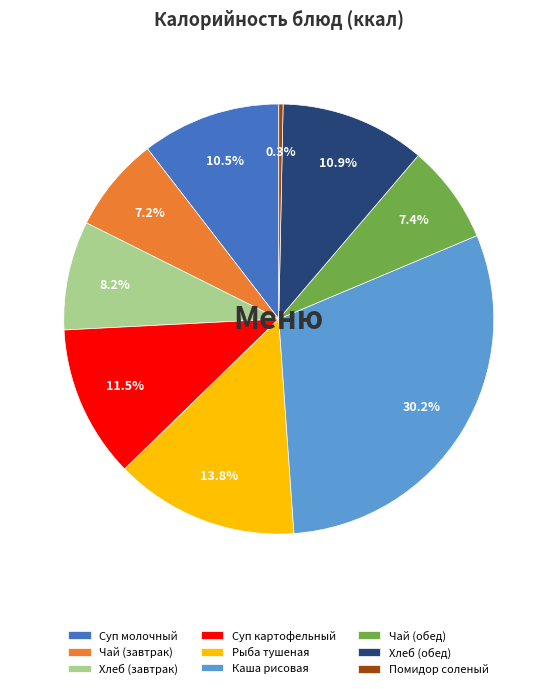

Which category has the biggest portion of the pie?

Каша рисовая